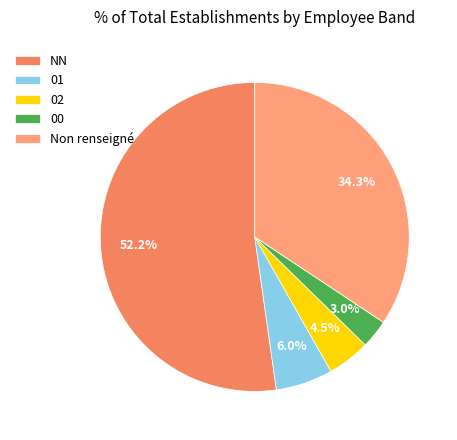

To the nearest percent, what is the average slice percentage?

20%